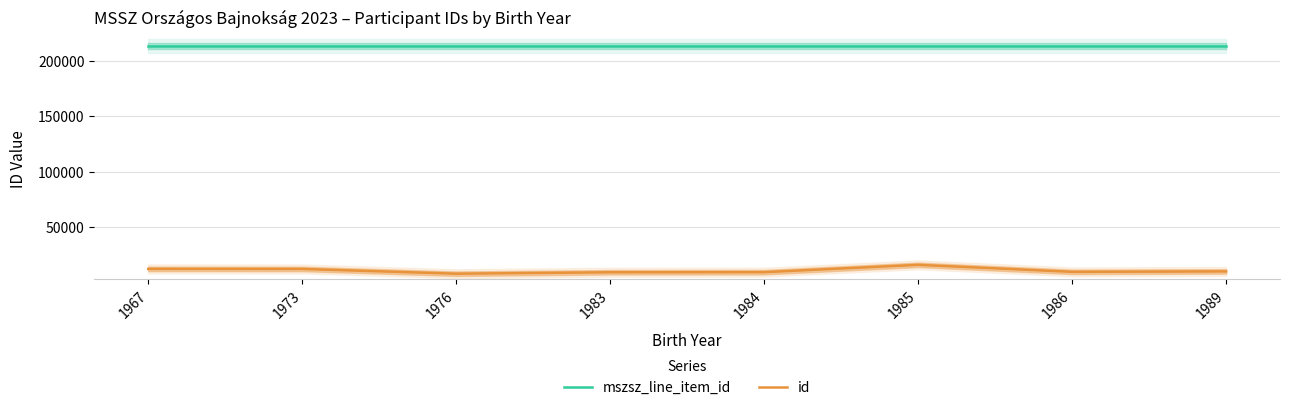

Which category has the highest value in the mszsz_line_item_id series?

1967